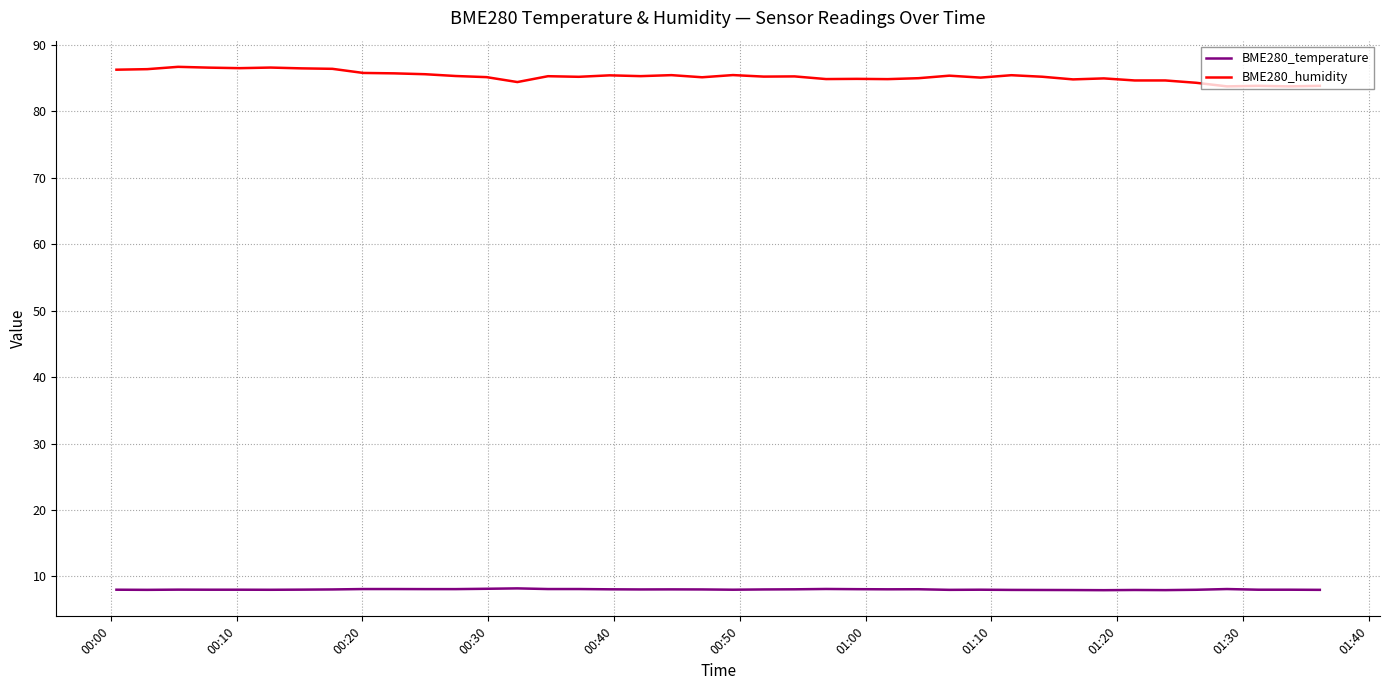

Which series has the widest spread of values?

BME280_humidity